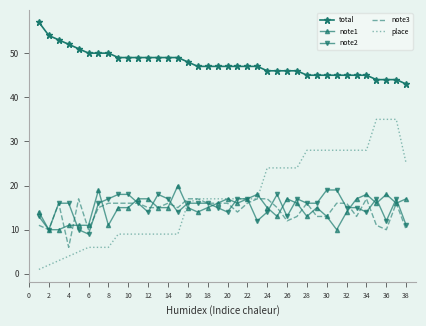

True or false: place and note1 cross at least once.

True